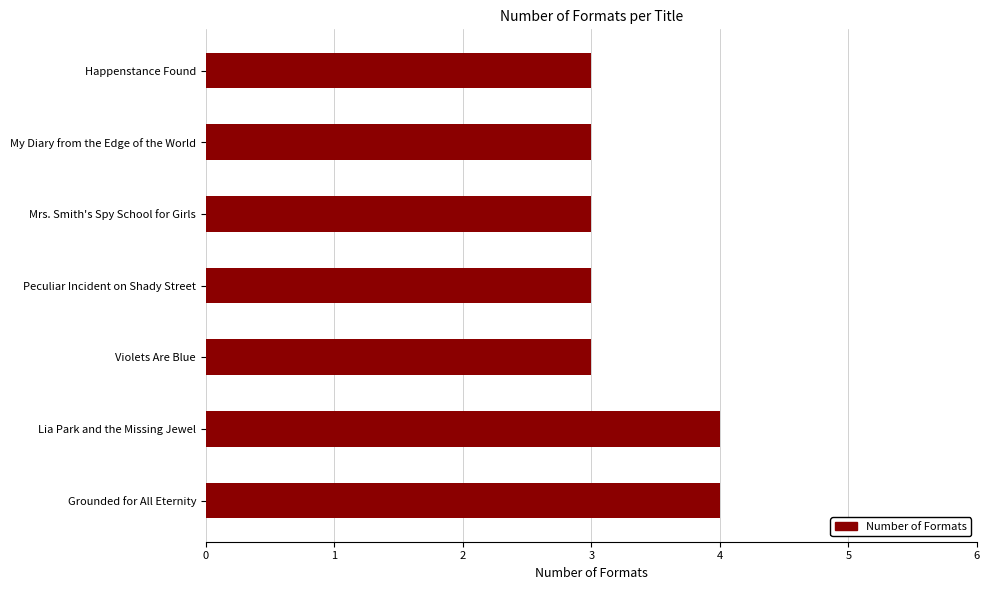

What is the ratio of the value at Lia Park and the Missing Jewel to the value at Happenstance Found?

1.3